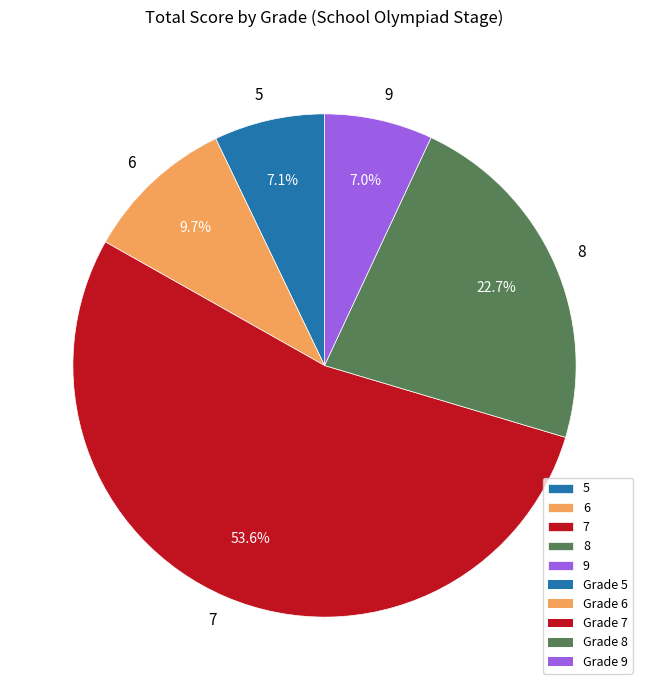

The 5 slice represents 24% of the pie. True or false?

False